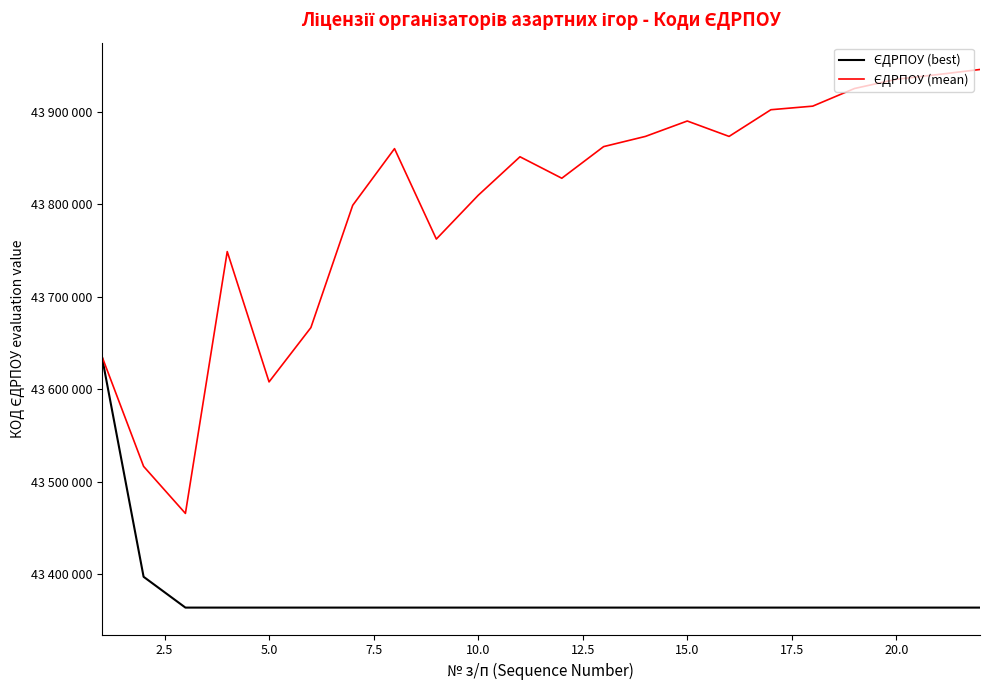

Does the chart display data point markers on the line(s)?

No